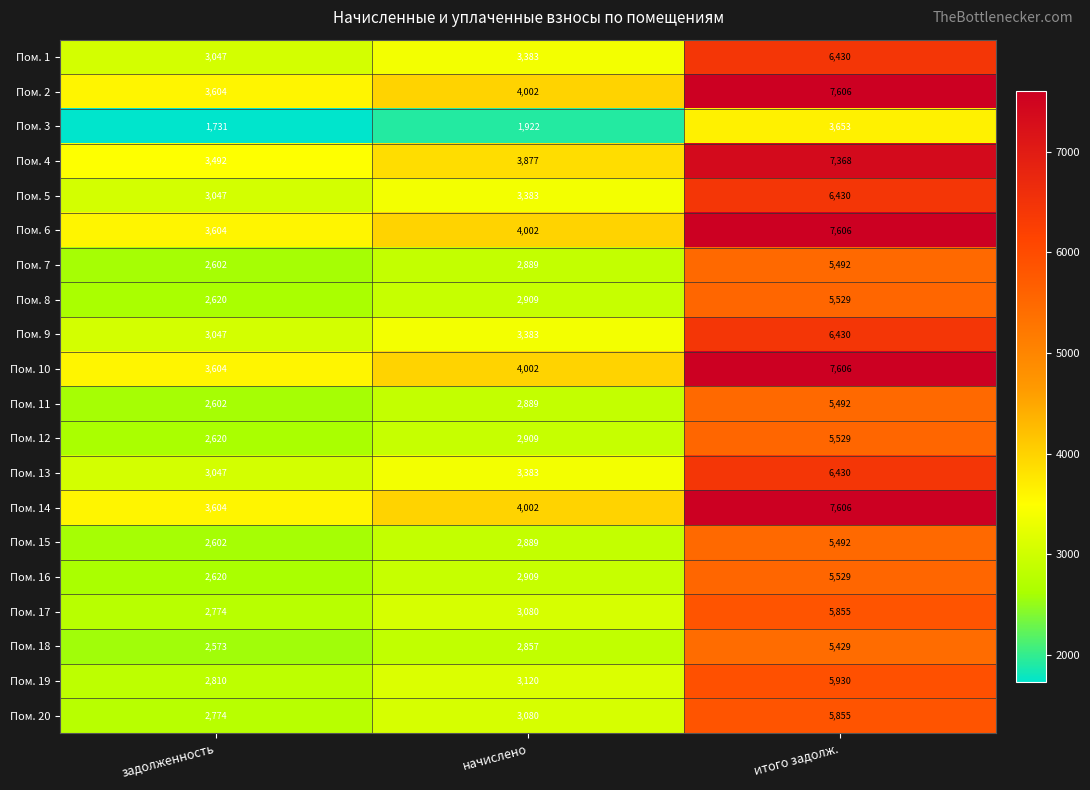

The Пом. 16 series shows 2909 at начислено. True or false?

True